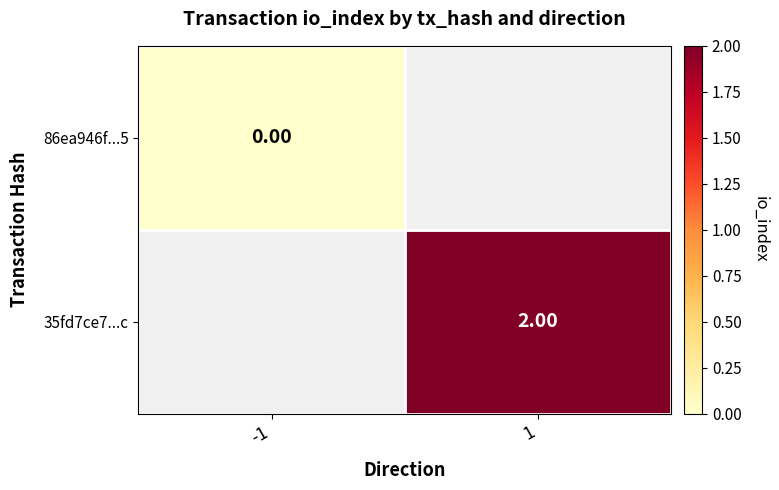

Is the value of 35fd7ce7...c at 1 greater than the value of 86ea946f...5 at -1?

Yes